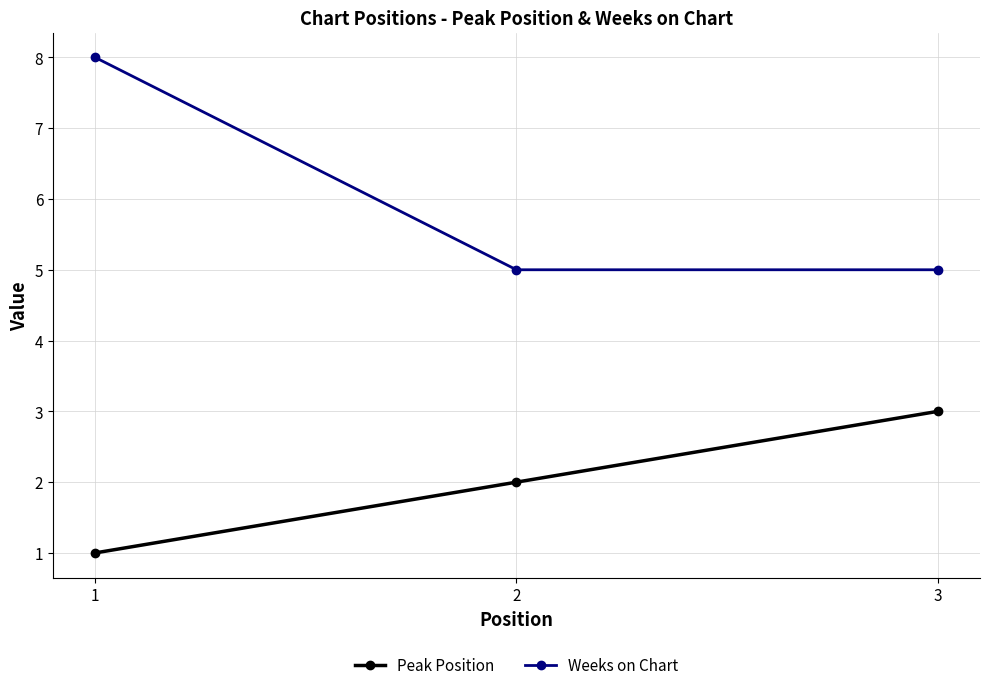

Reading left to right, list all the values displayed in this chart.

Peak Position: 1	2	3
Weeks on Chart: 8	5	5